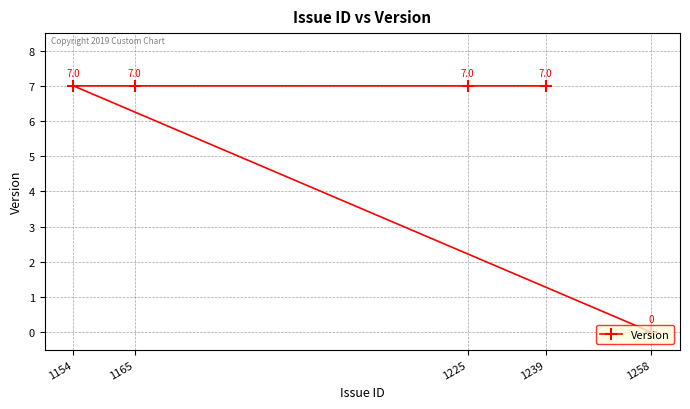

What is the sum of all values?

28